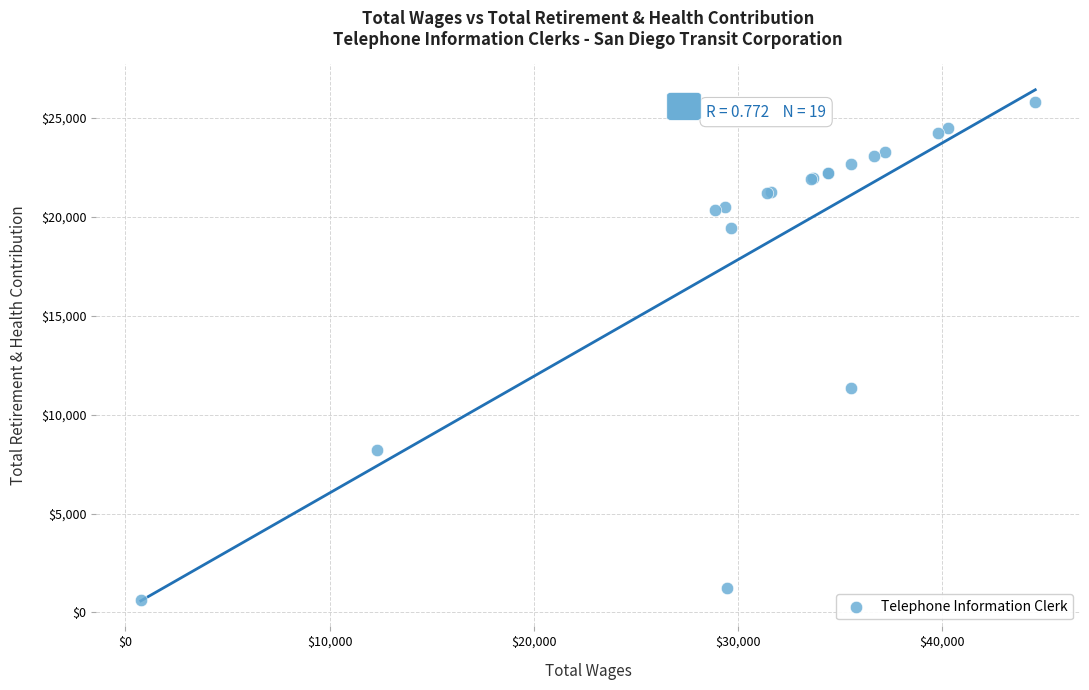

What Y value in the scatter plot is closest to 13210?

11329